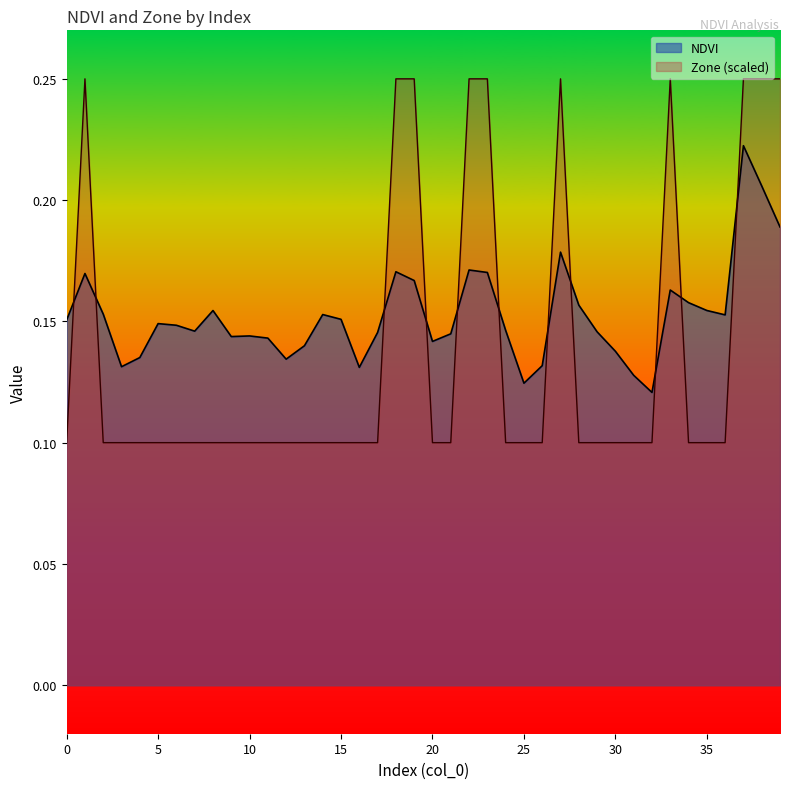

True or false: Zone and NDVI cross at least once.

True